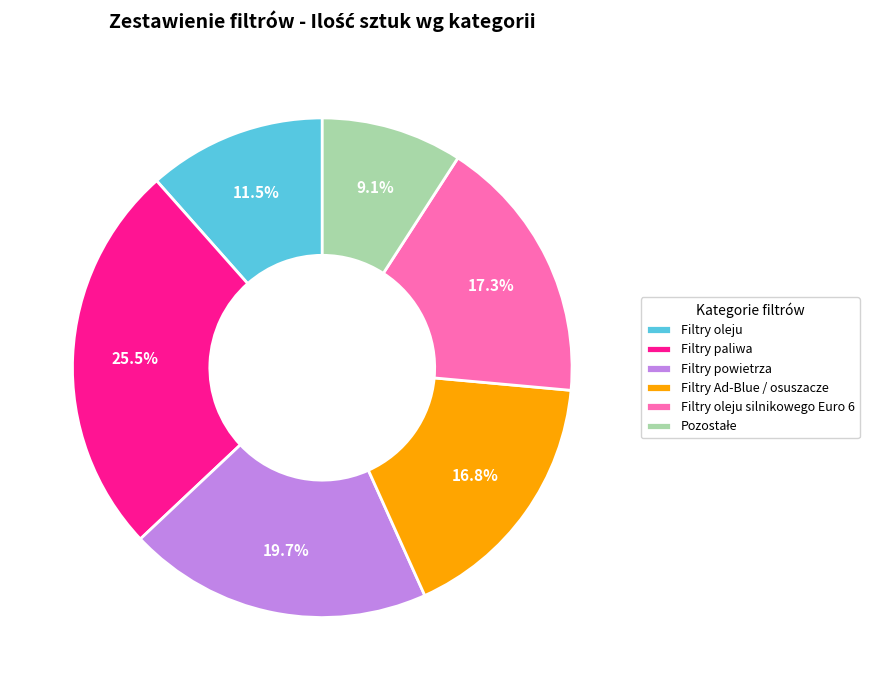

Is there any slice that represents more than half of the pie?

No